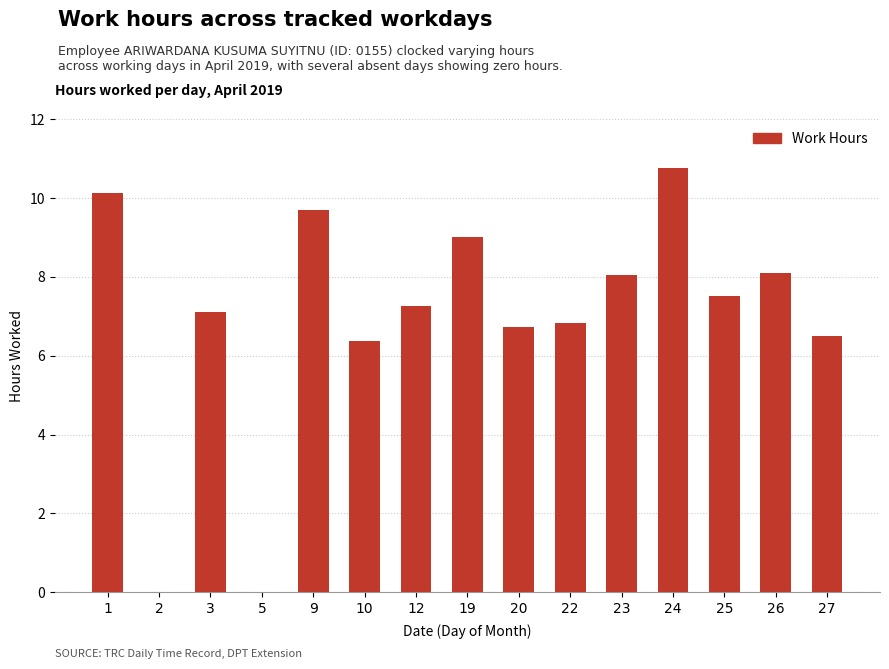

Count the number of categories in the chart.

15